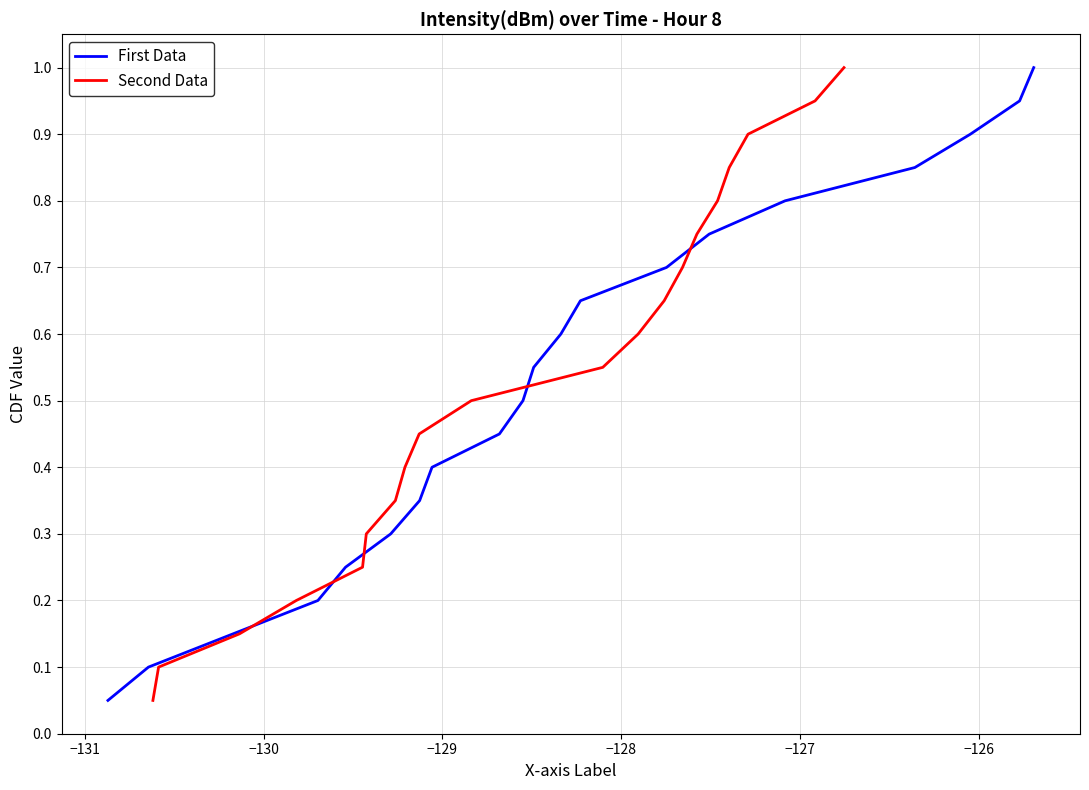

List the series in order of their peak value, highest first.

First Data, Second Data